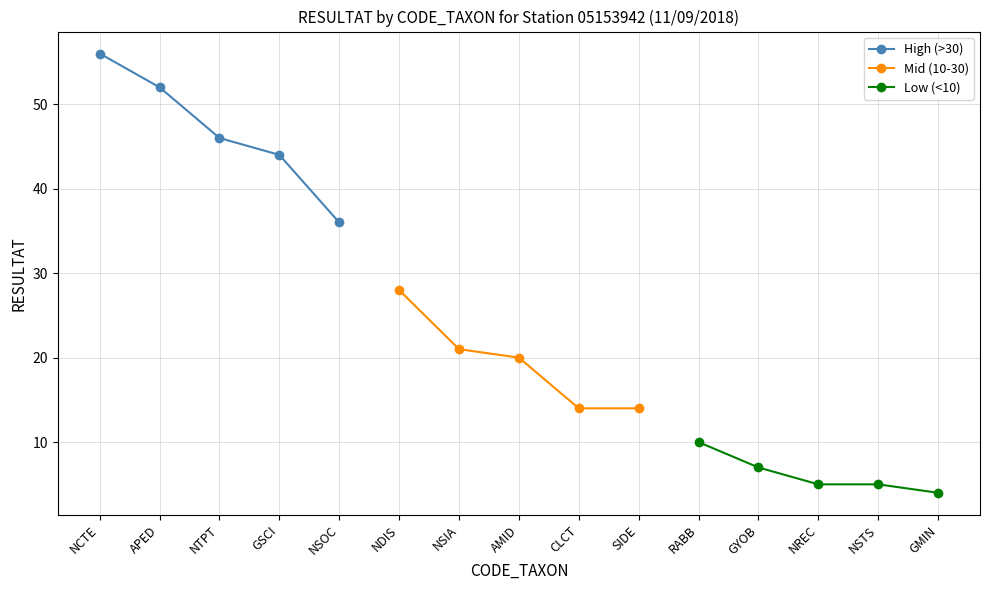

True or false: High (>30) and Mid (10-30) cross at least once.

False